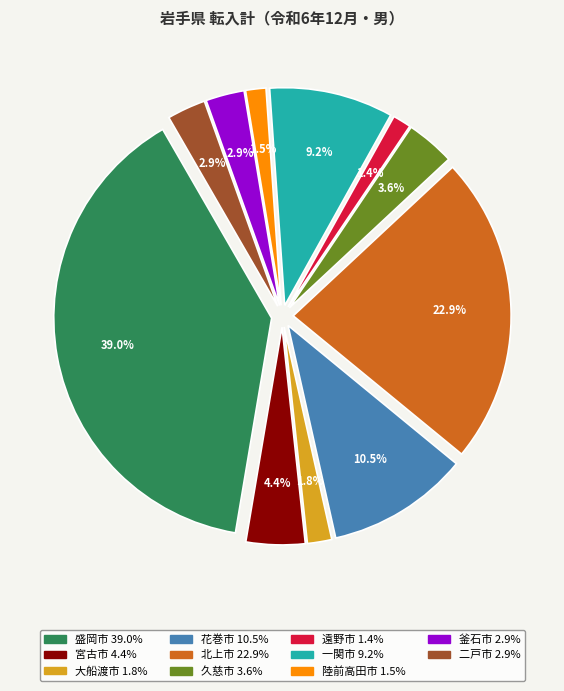

What is the largest slice in the pie chart?

盛岡市